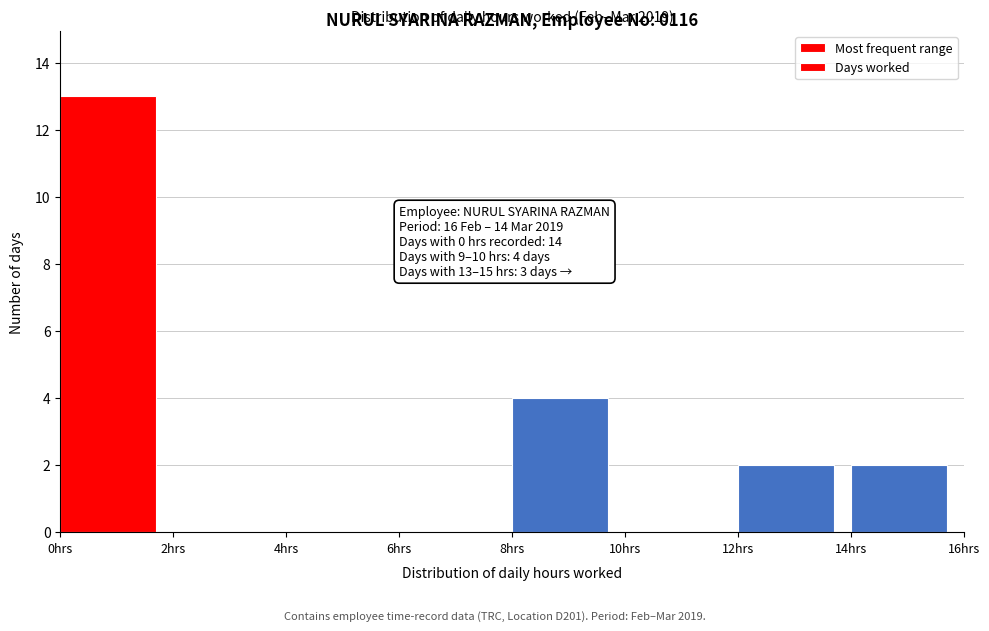

Over which range of the x-axis is the bar tallest?

0 to 2